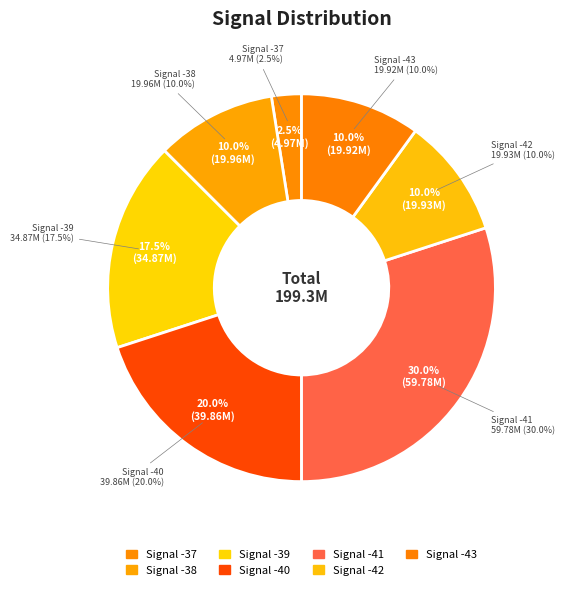

Does -39 represent more than half of the total?

No